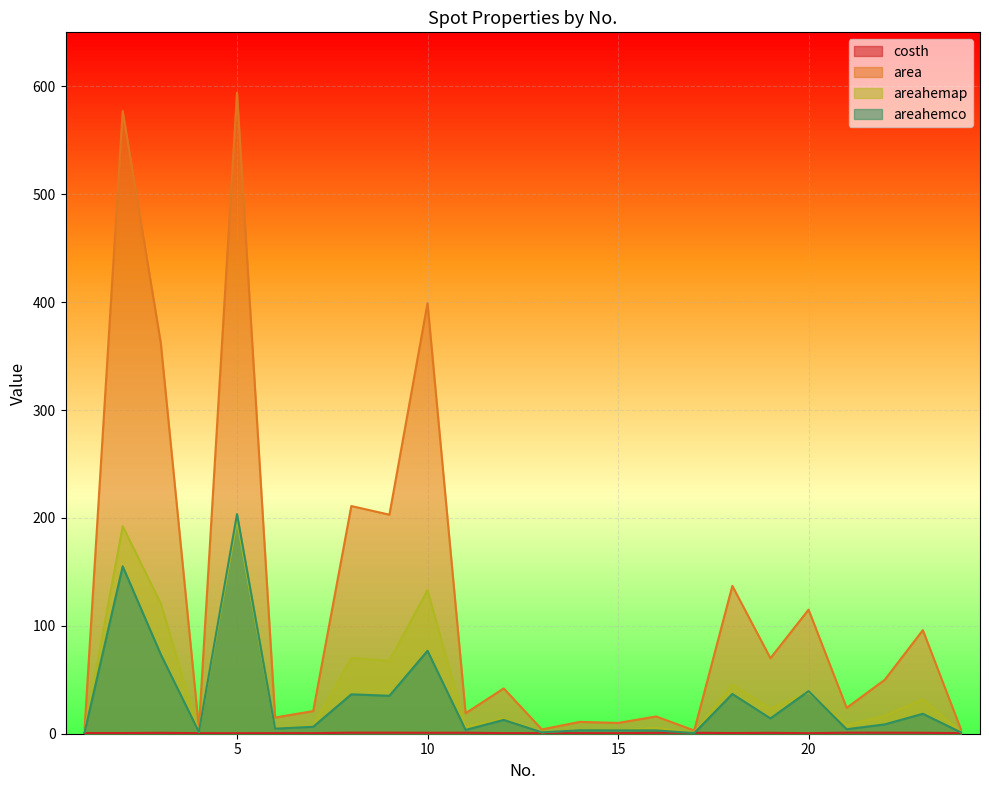

Which series has the largest range (max minus min)?

area